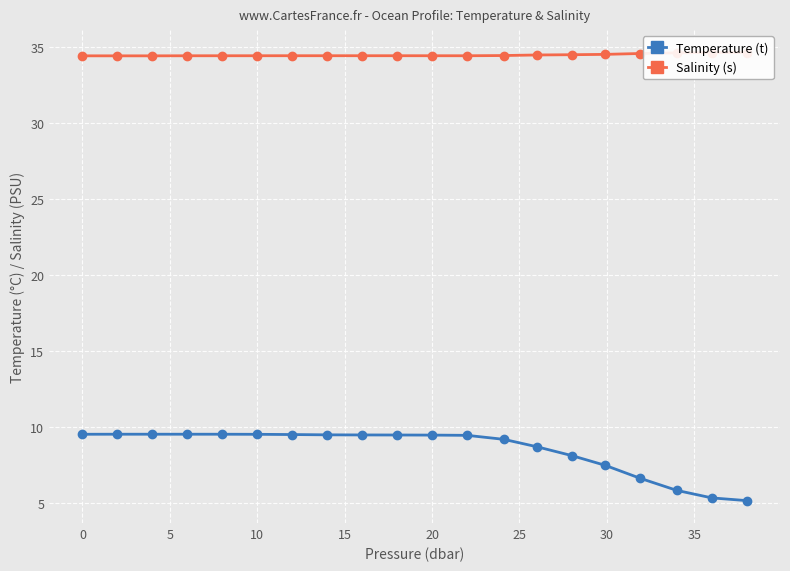

True or false: Salinity (s) and Temperature (t) cross at least once.

False